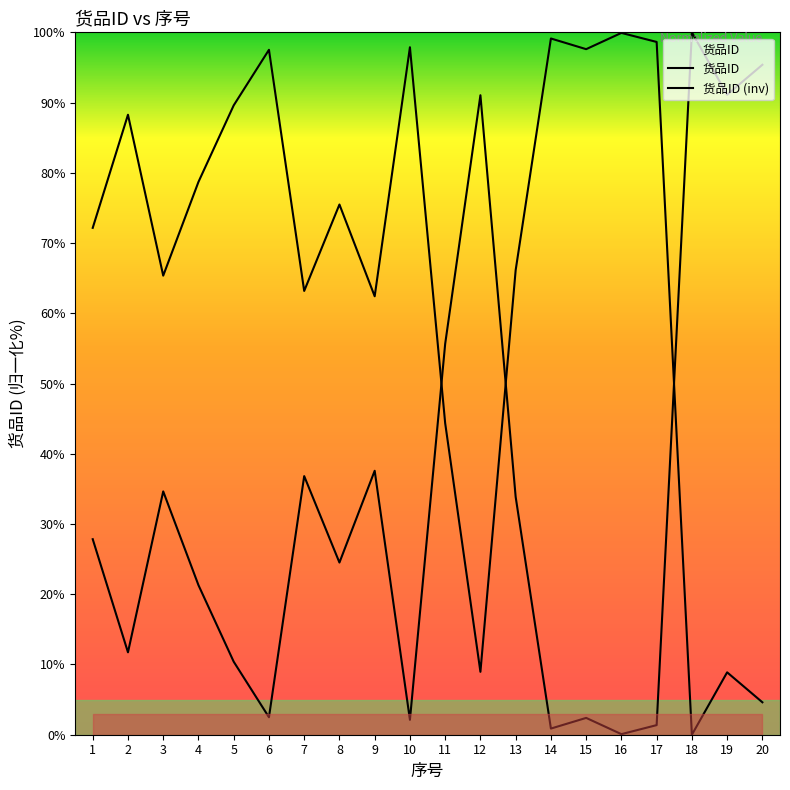

Reading left to right, list all the values displayed in this chart.

货品ID: 27.8	11.7	34.6	21.3	10.4	2.5	36.8	24.5	37.6	2.1	55.6	91.0	33.9	0.9	2.4	0.1	1.4	100.0	91.1	95.4
货品ID (inv): 72.2	88.3	65.4	78.7	89.6	97.5	63.2	75.5	62.4	97.9	44.4	9.0	66.1	99.1	97.6	99.9	98.6	0.0	8.9	4.6